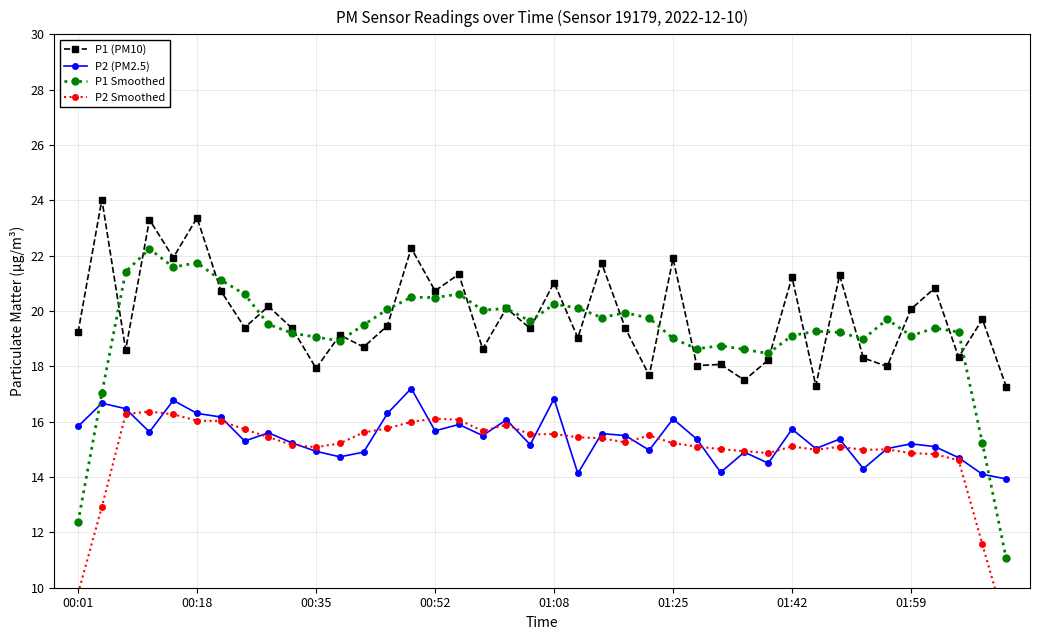

Which series ends up on top after the final intersection of P2 (PM2.5) and P1 Smoothed?

P2 (PM2.5)